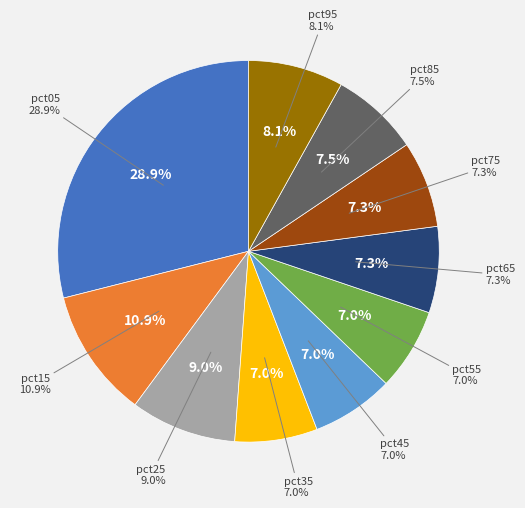

Is it true that pct05 is 15% of the pie?

False